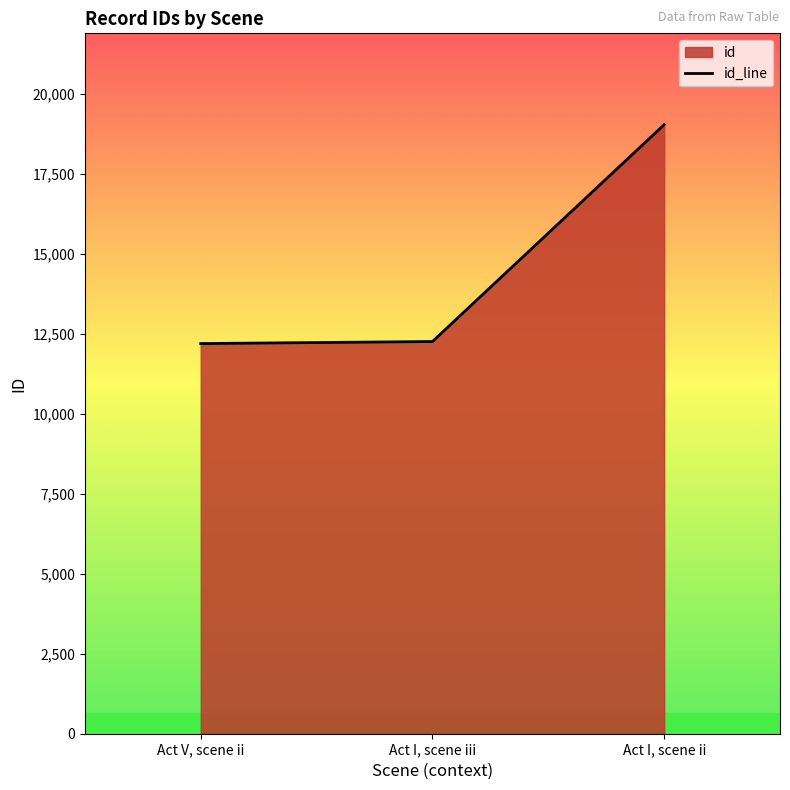

What is the ratio of the value at Act V, scene ii to the value at Act I, scene ii?

0.6